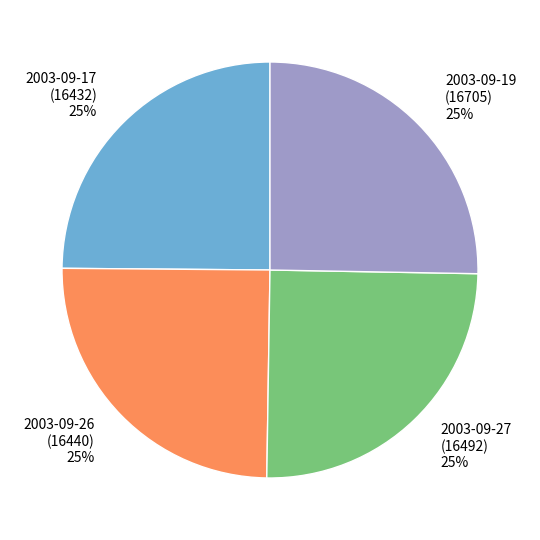

To the nearest percent, what portion does 2003-09-26 represent?

25%